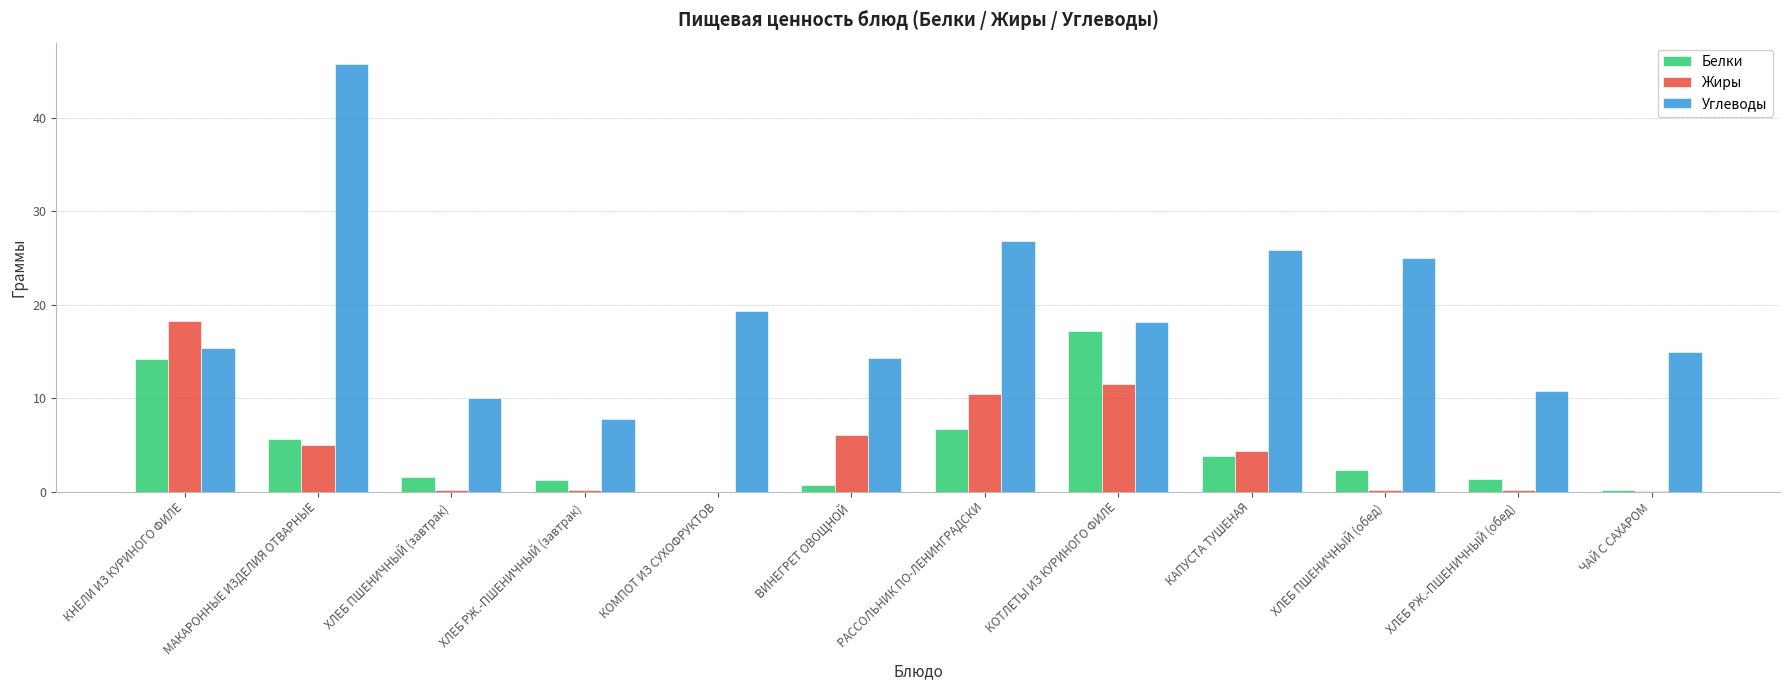

What is the difference between the Углеводы values at ХЛЕБ ПШЕНИЧНЫЙ (завтрак) and МАКАРОННЫЕ ИЗДЕЛИЯ ОТВАРНЫЕ?

35.8